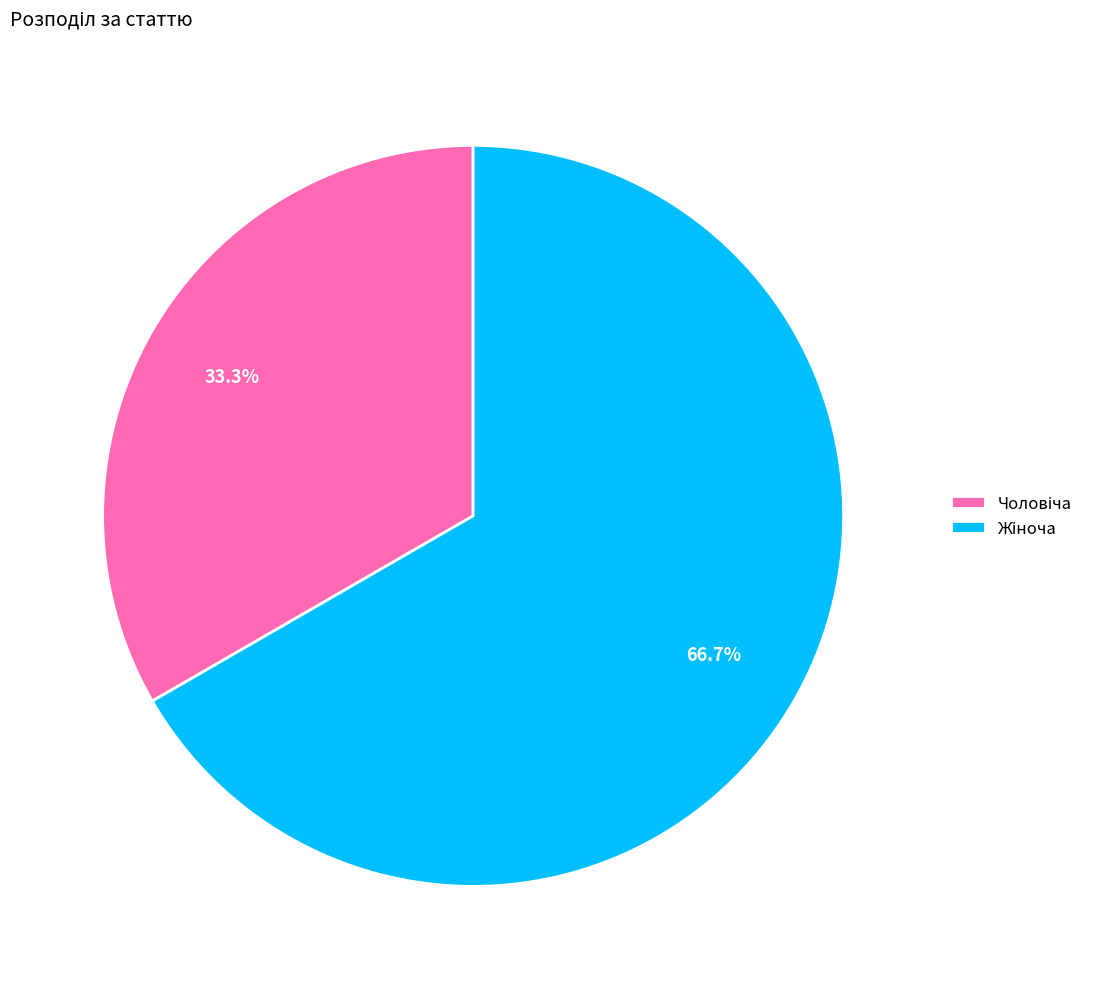

Is there any slice that represents more than half of the pie?

Yes